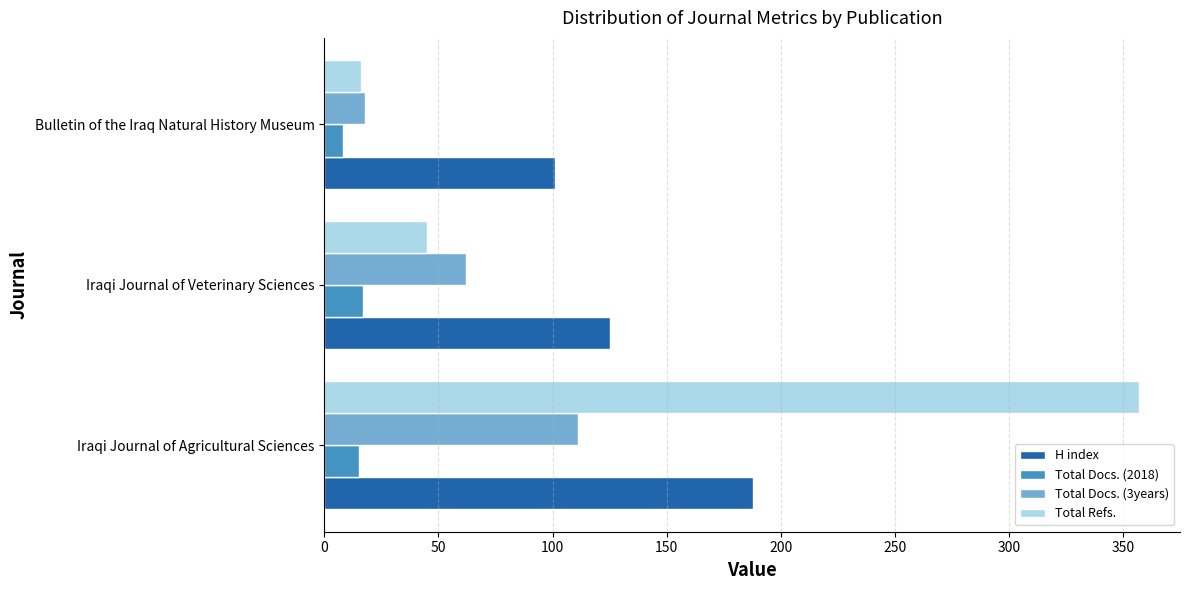

Count the number of categories in the chart.

3